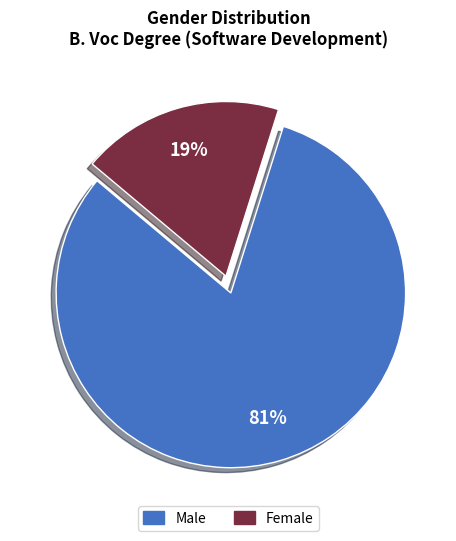

To the nearest percent, what is the average slice percentage?

50%